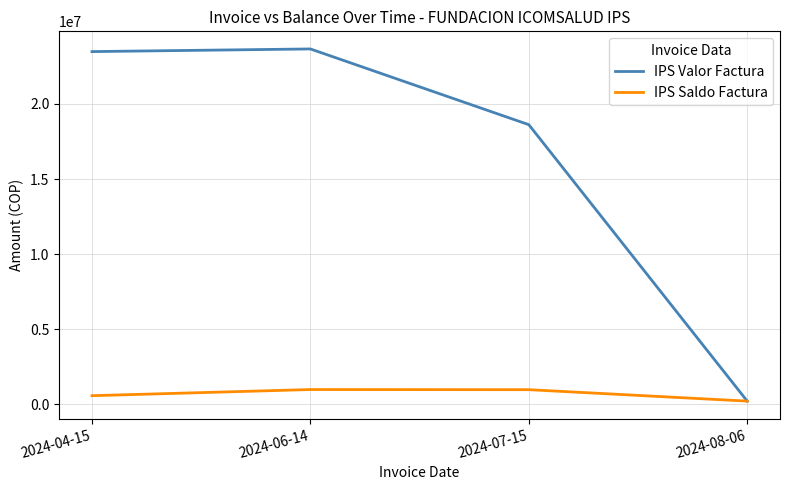

The IPS Saldo Factura series shows 979343 at 2024-06-14. True or false?

True